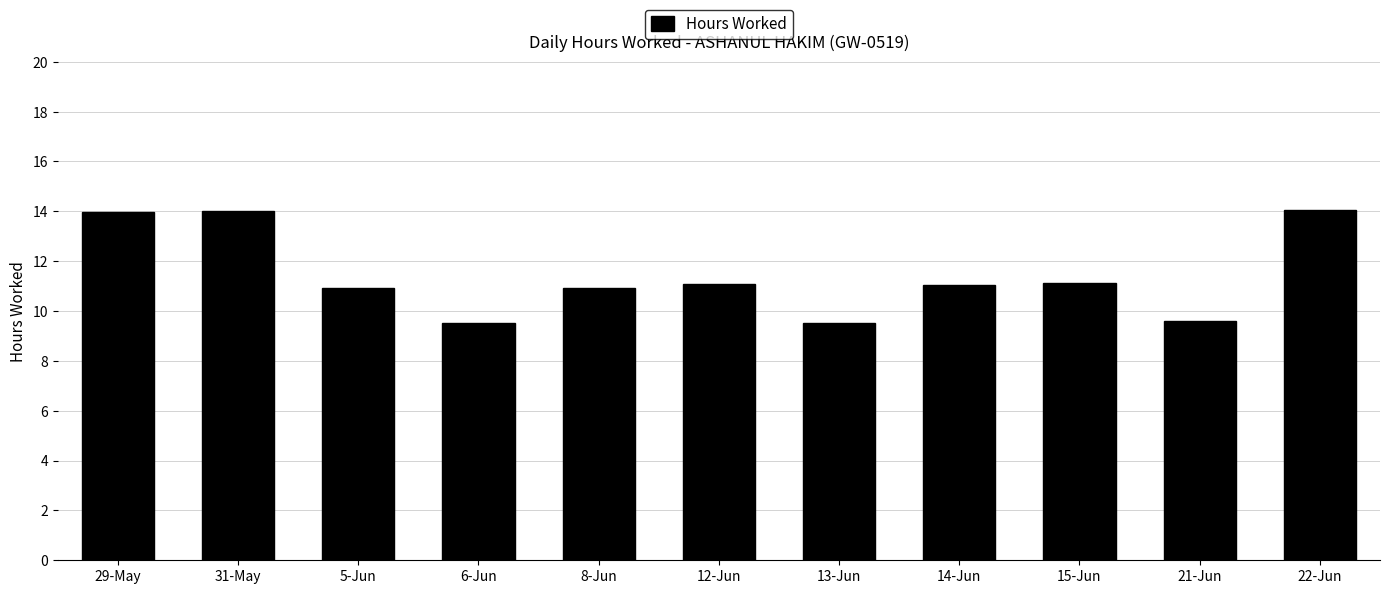

What is the approximate value at 15-Jun?

11.1